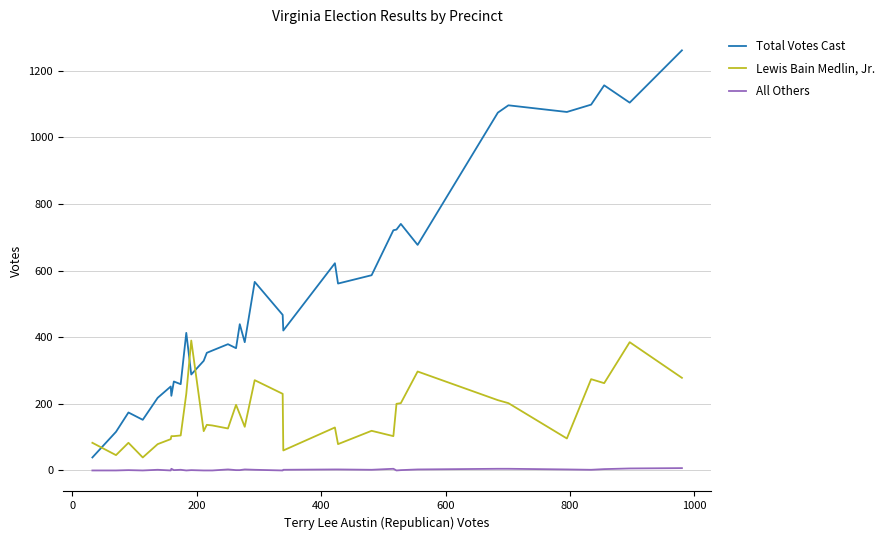

List the series in order of their overall mean, lowest first.

All Others, Lewis Bain Medlin, Jr., Total Votes Cast